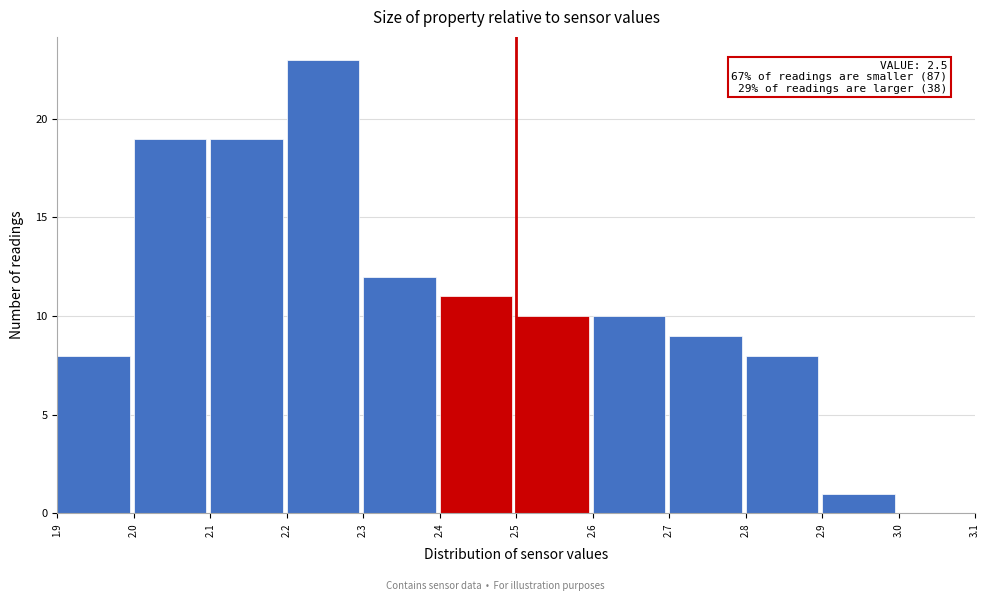

Which range on the x-axis has the tallest bar?

2.2 to 2.3